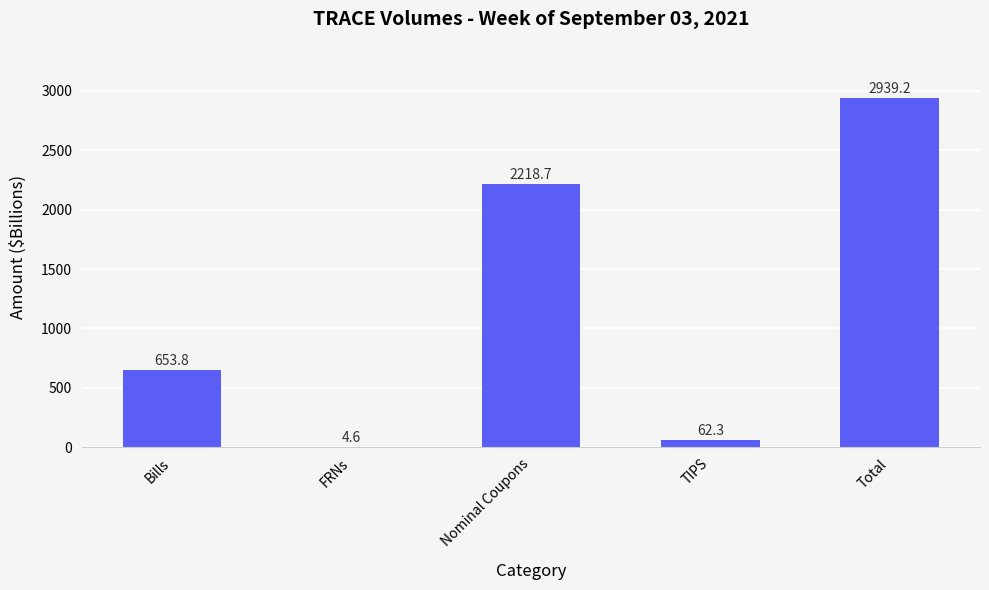

Reading right to left, list all the values displayed in this chart.

Total=2939.2	TIPS=62.3	Nominal Coupons=2218.7	FRNs=4.6	Bills=653.8